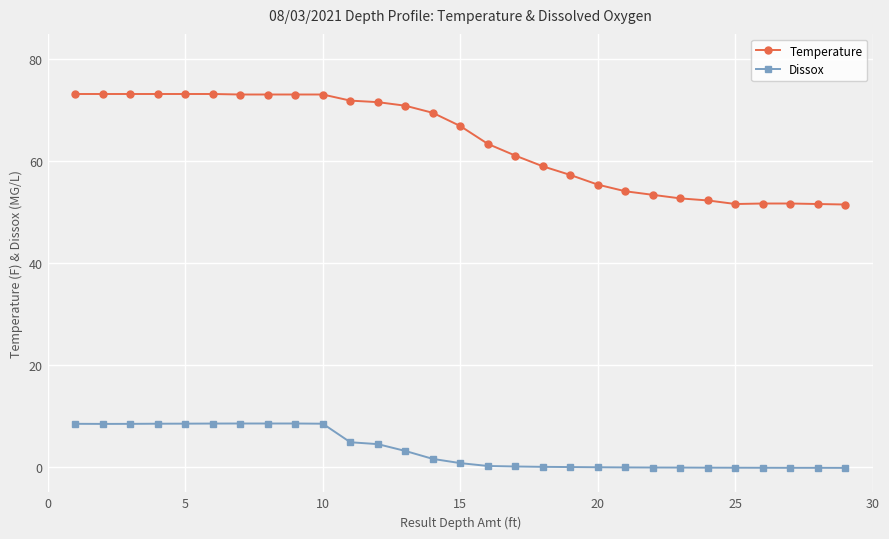

What is the value of the Dissox point at the 2nd from the left?

8.4